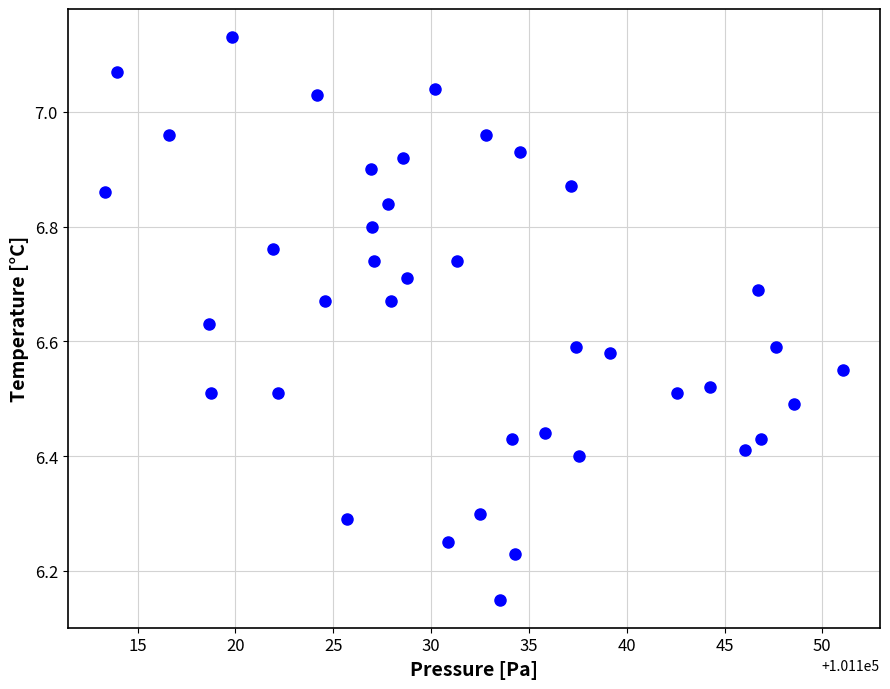

What is the range of X values (max minus min)?

37.8